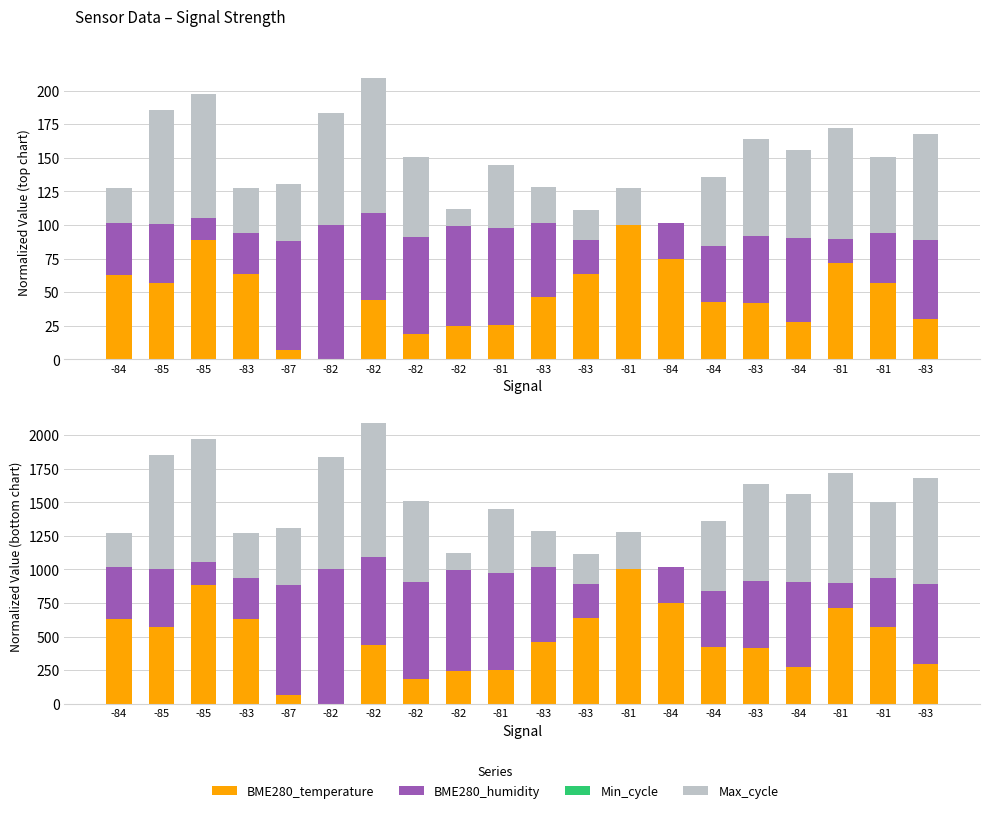

How many values in BME280_temperature are above zero?

19